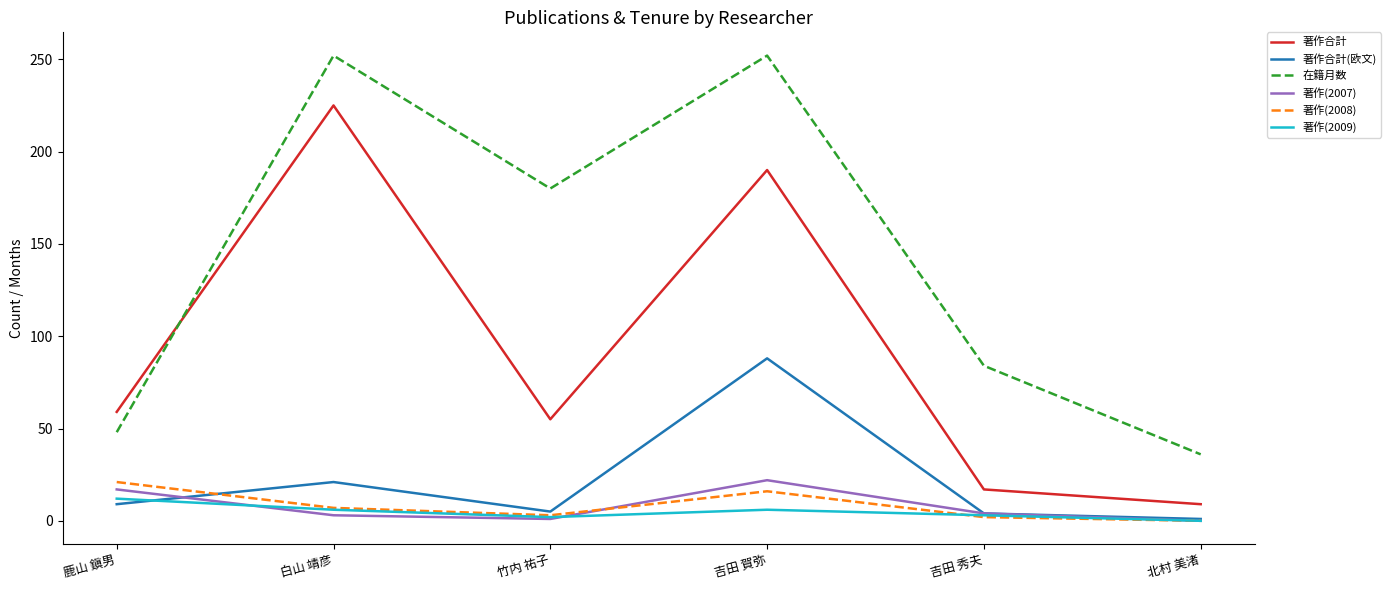

What is the spread (max minus min) of values at 吉田 秀夫?

82